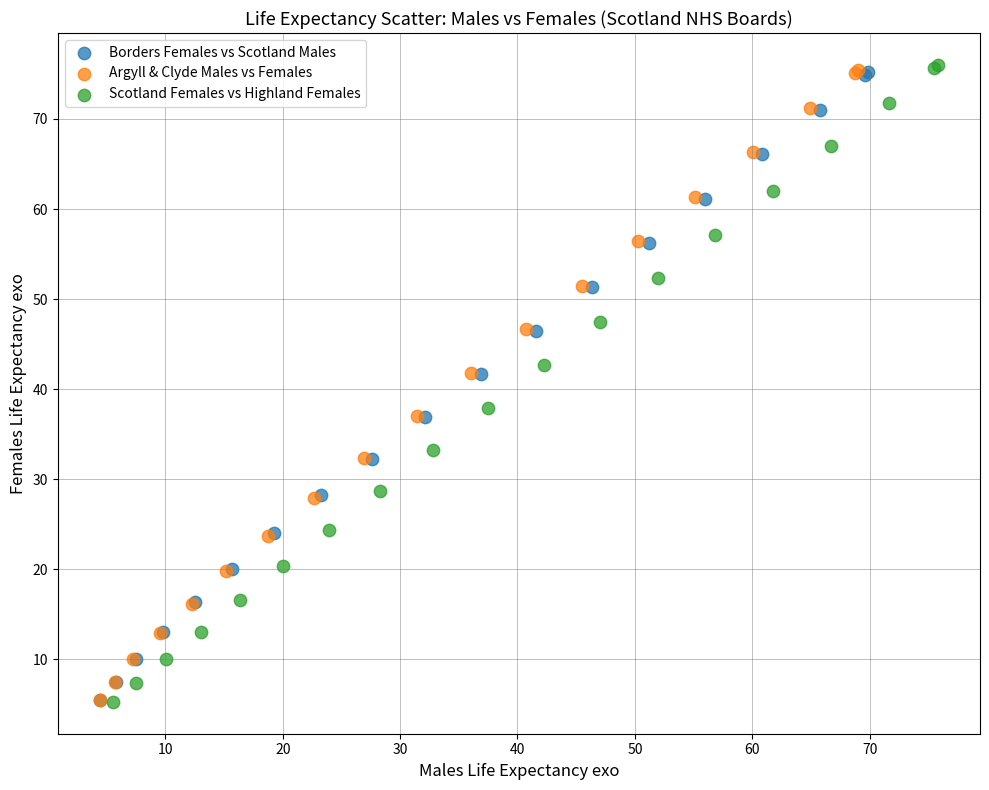

What are all the series names shown in the legend?

Borders Females vs Scotland Males, Argyll & Clyde Males vs Females, Scotland Females vs Highland Females